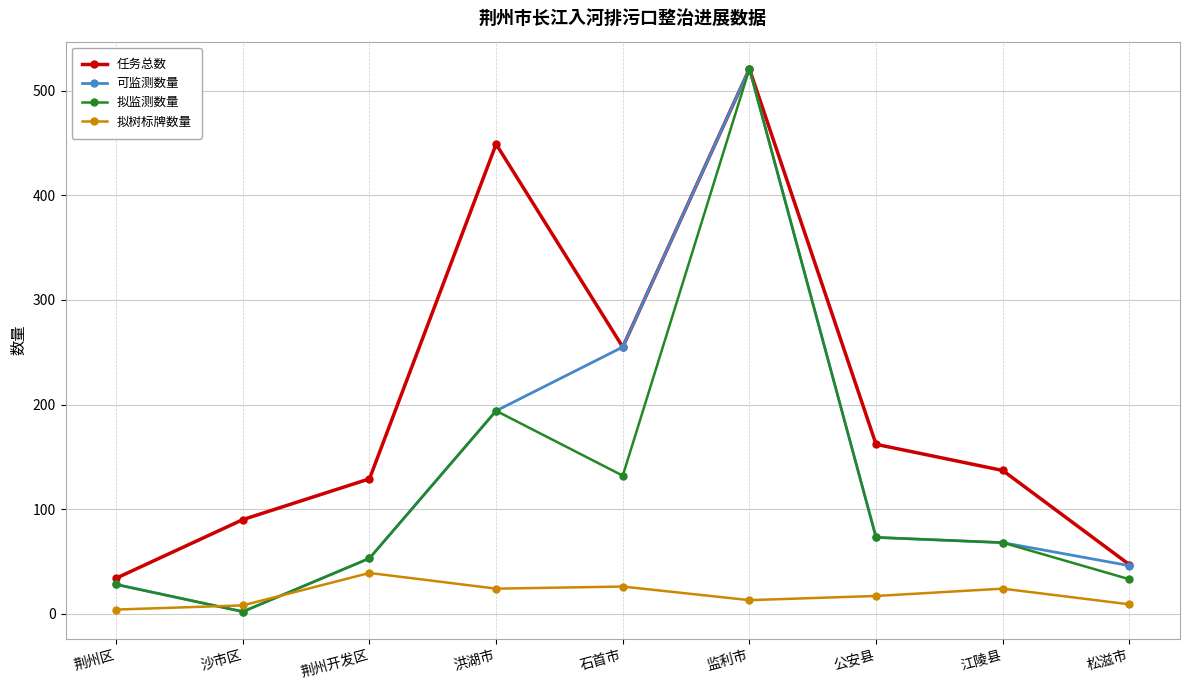

Between 荆州区 and 江陵县, which series saw the biggest shift?

任务总数